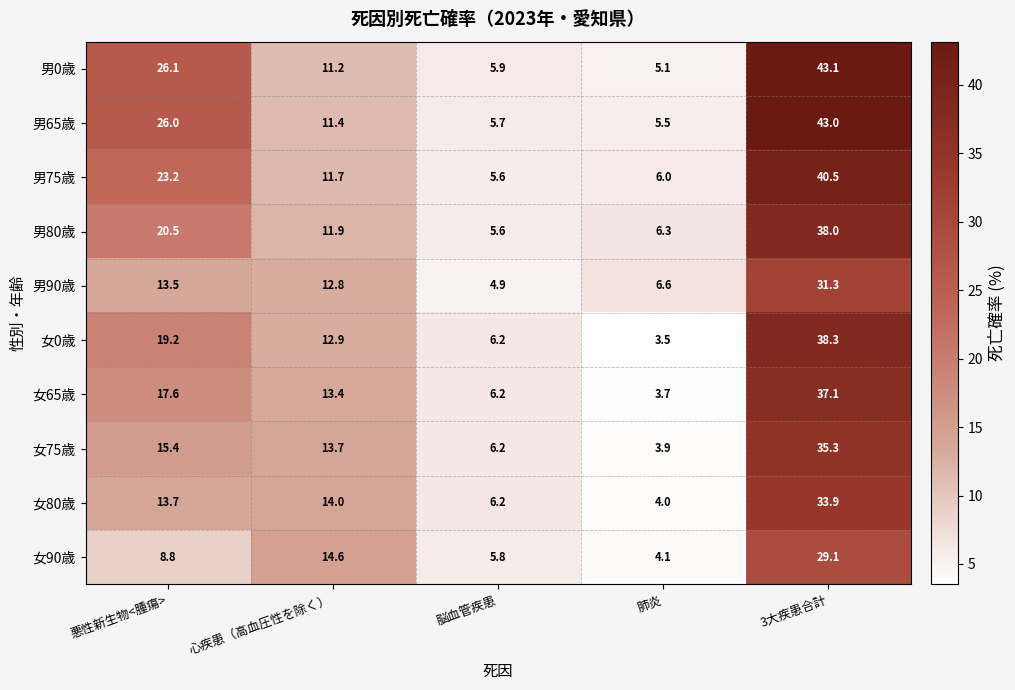

What is the spread (max minus min) of values at 脳血管疾患?

1.3